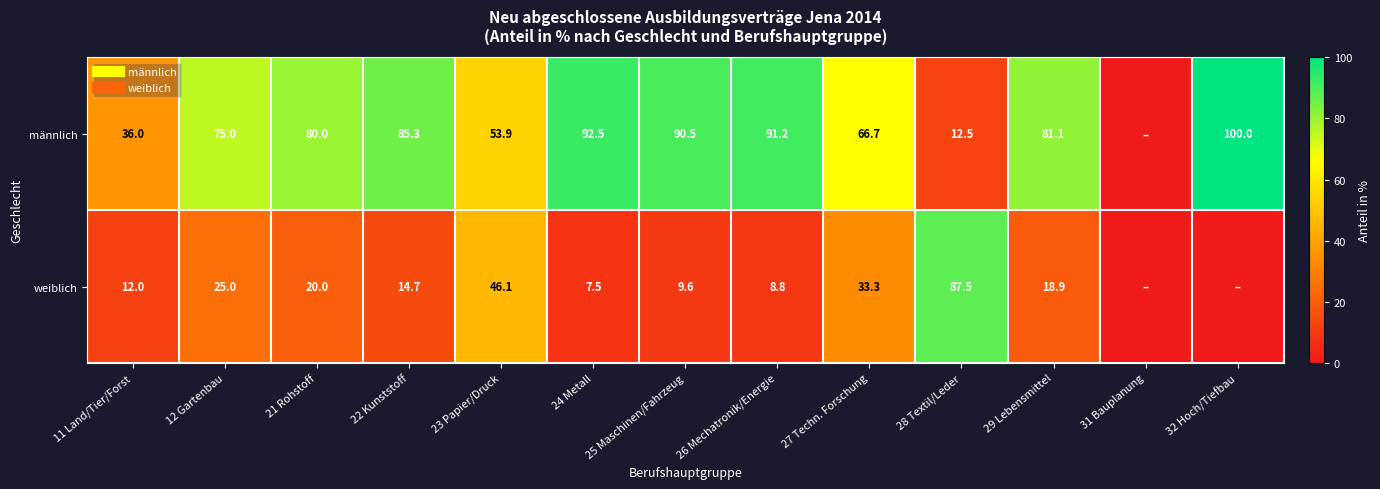

Rank the categories by männlich value from highest to lowest.

32 Hoch/Tiefbau, 24 Metall, 26 Mechatronik/Energie, 25 Maschinen/Fahrzeug, 22 Kunststoff, 29 Lebensmittel, 21 Rohstoff, 12 Gartenbau, 27 Techn. Forschung, 23 Papier/Druck, 11 Land/Tier/Forst, 28 Textil/Leder, 31 Bauplanung